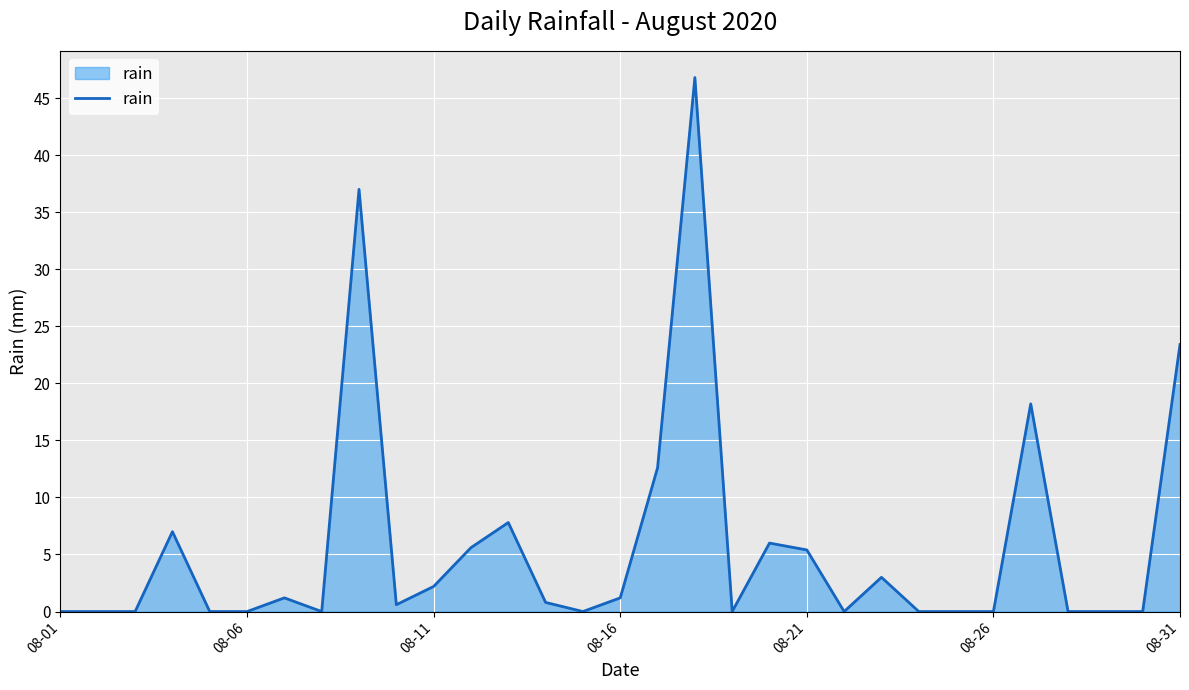

What is the greatest value displayed?

46.8